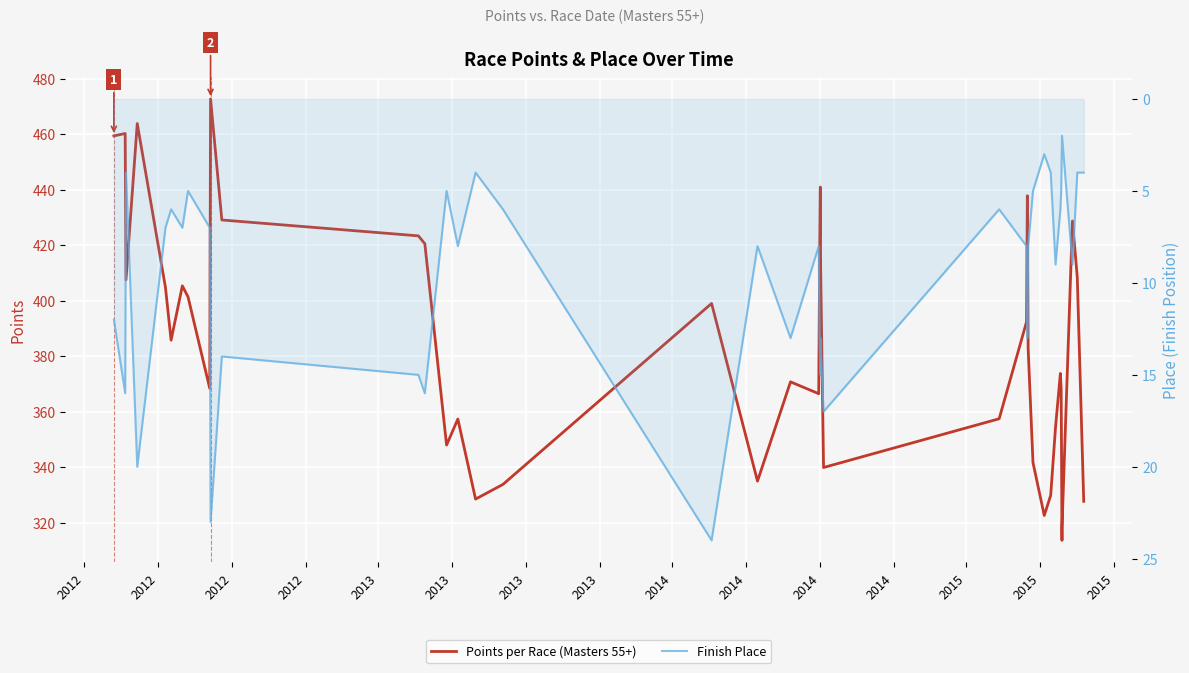

What is the label of the 30th point from the right?

2014